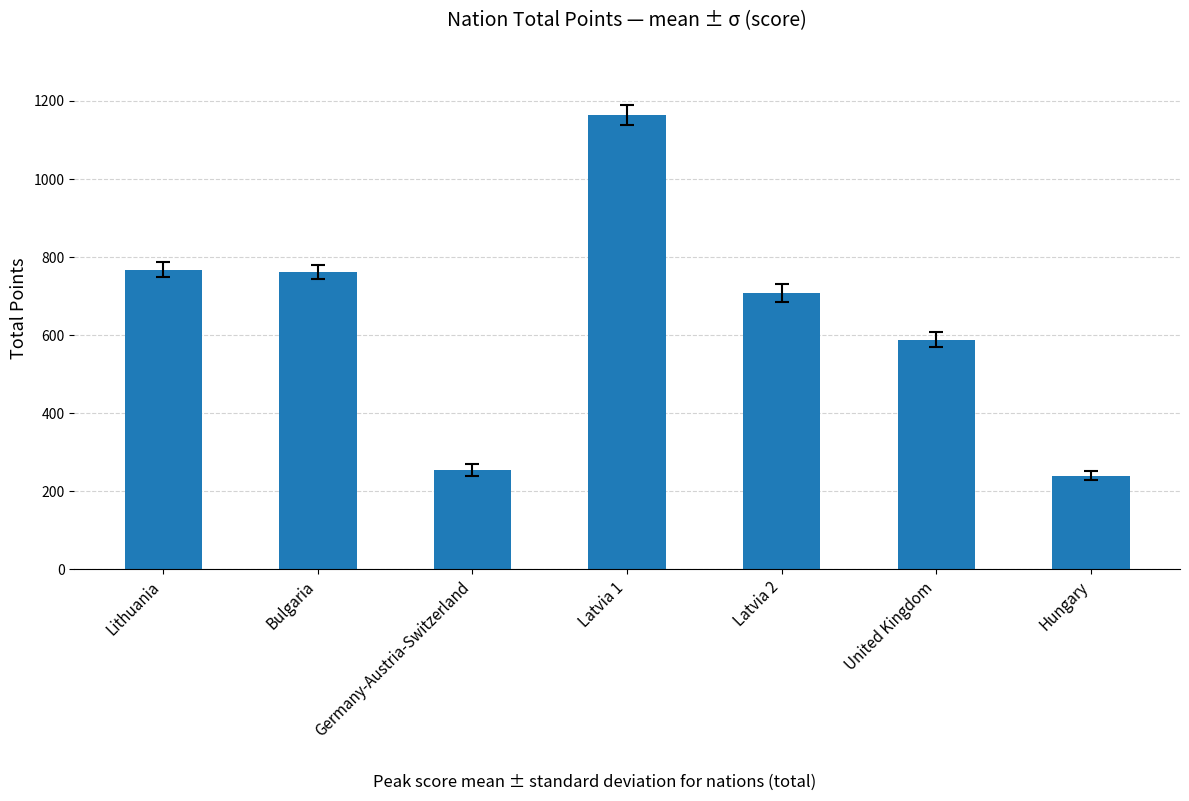

What is the sum of the values at Lithuania and Hungary?

1008